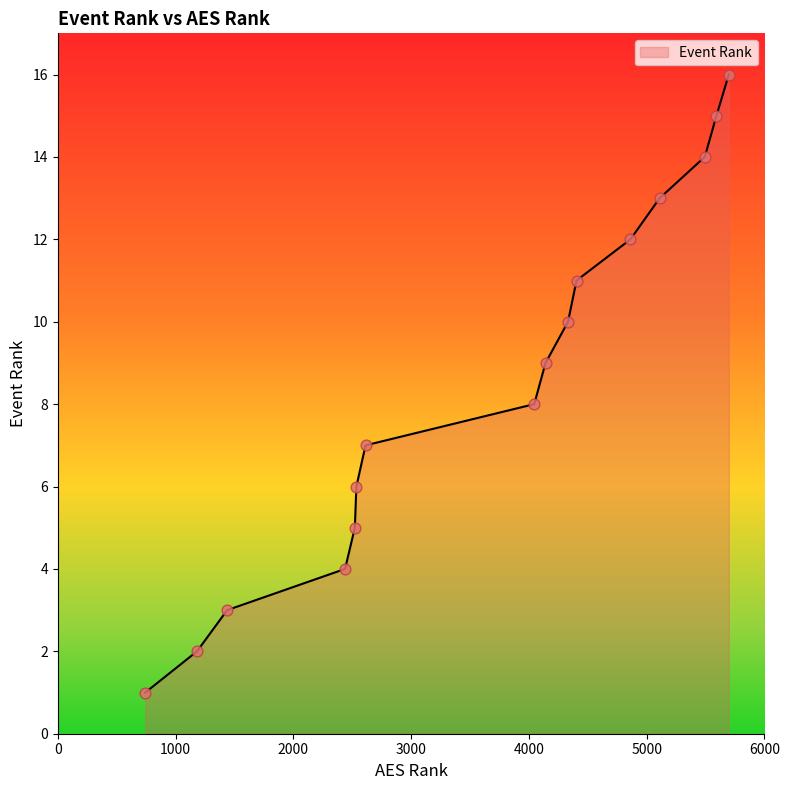

What is the greatest value displayed?

16